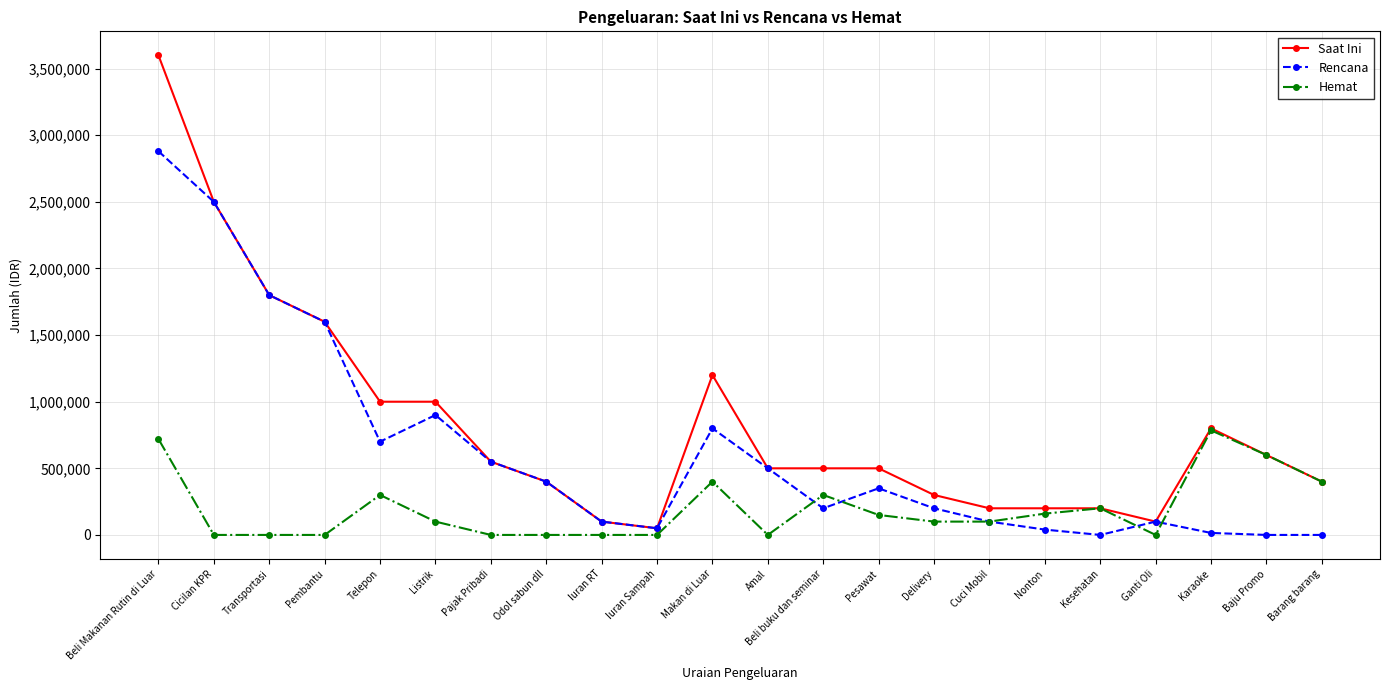

List the series in order of their overall mean, highest first.

Saat Ini, Rencana, Hemat